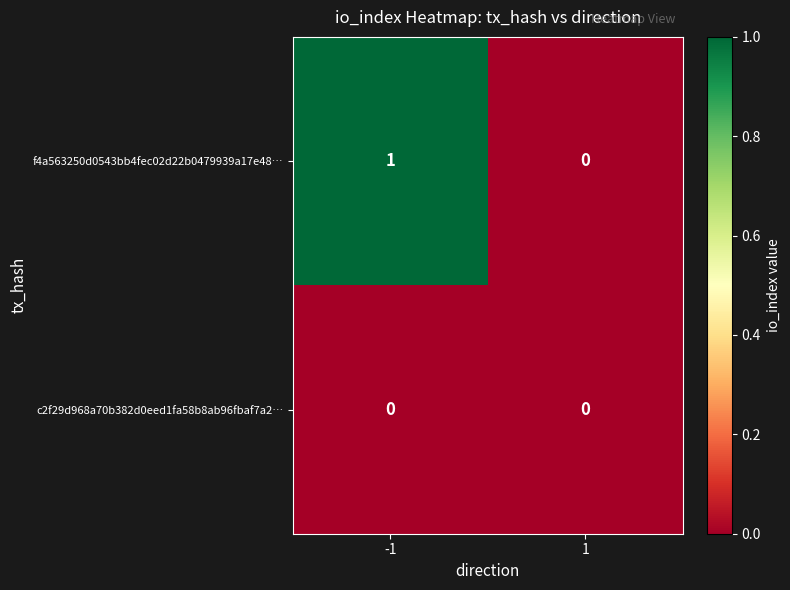

Which series has the largest total across all categories?

f4a563250d0543bb4fec02d22b0479939a17e48…